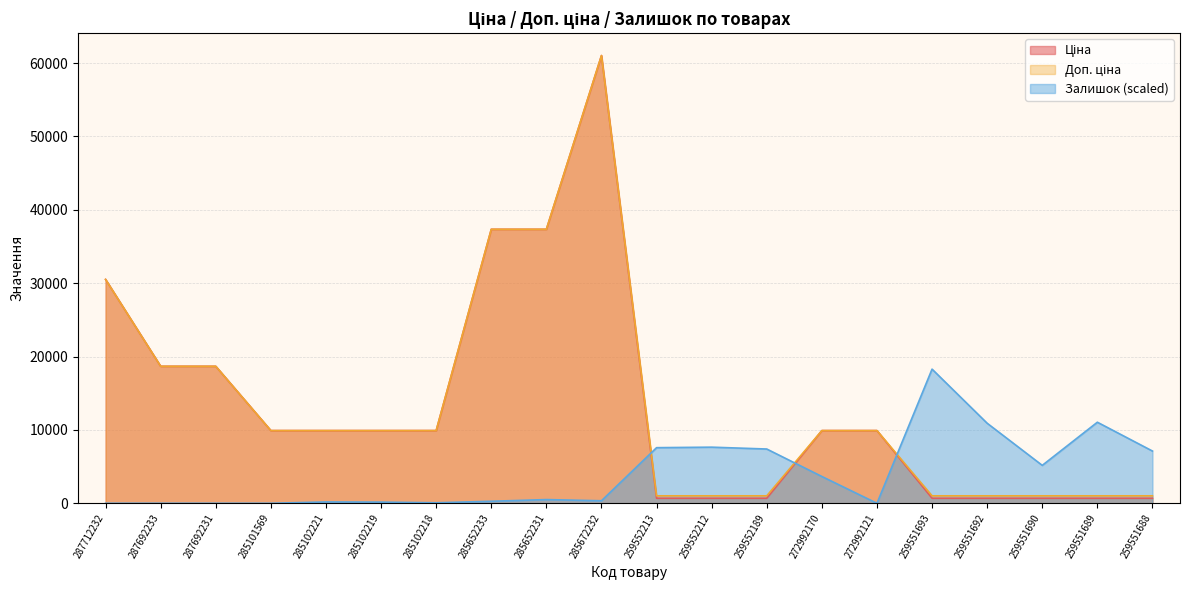

Reading right to left, extract all data points from this chart.

Ціна: 689.1	689.1	689.1	689.1	689.1	9908.5	9908.5	689.1	689.1	689.1	61024.7	37343.0	37343.0	9908.5	9908.5	9908.5	9908.5	18671.5	18671.5	30512.3
Доп. ціна: 1017.8	1017.8	1017.8	1017.8	1017.8	9908.5	9908.5	1017.8	1017.8	1017.8	61024.7	37343.0	37343.0	9908.5	9908.5	9908.5	9908.5	18671.5	18671.5	30512.3
Залишок: 7120.8	11048.8	5168.3	10910.9	18284.4	0.0	3652.3	7396.5	7649.1	7580.2	344.6	505.3	275.6	68.9	160.8	183.8	0.0	0.0	0.0	0.0